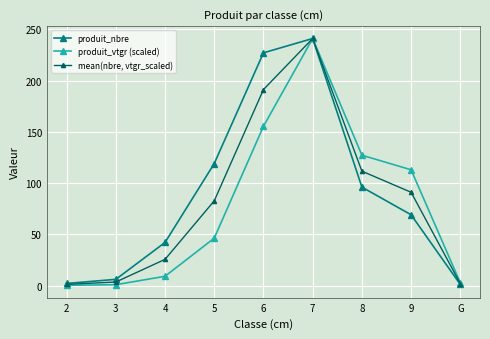

Is it true that produit_vtgr (scaled) equals 68.5 at 8?

False